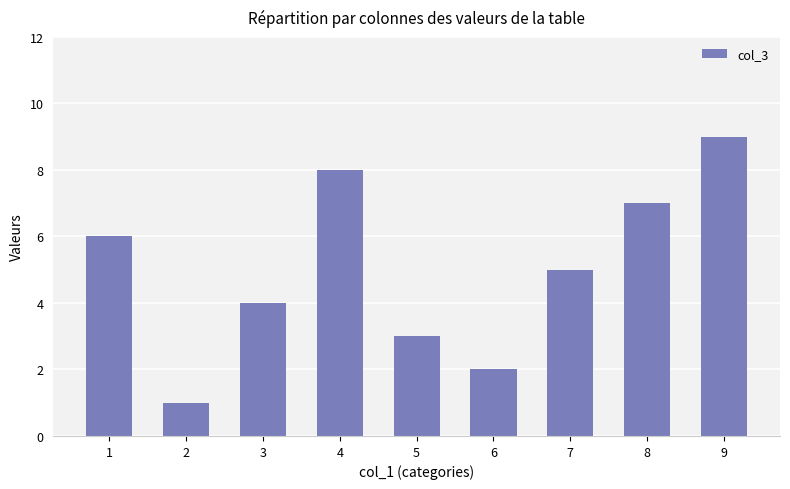

Are the bars grouped side by side (vs. stacked)?

No